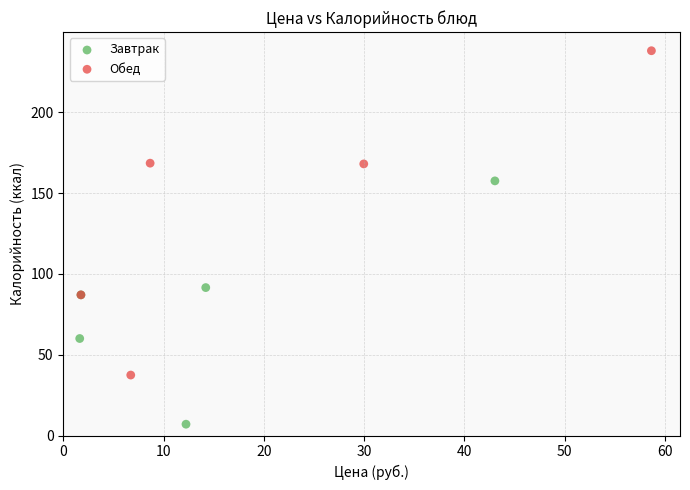

Which series reaches the maximum Y coordinate?

Обед